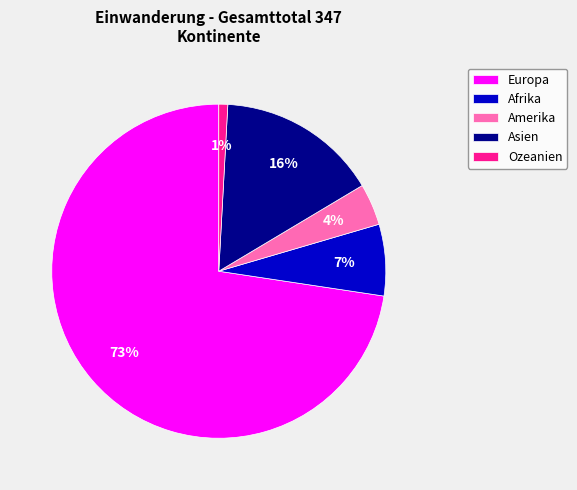

Is there any slice that represents more than half of the pie?

Yes